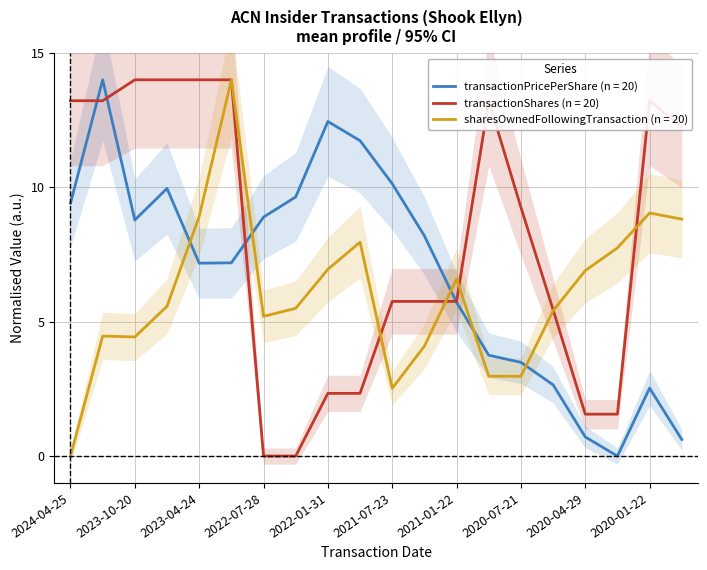

Which series has the widest spread of values?

transactionPricePerShare